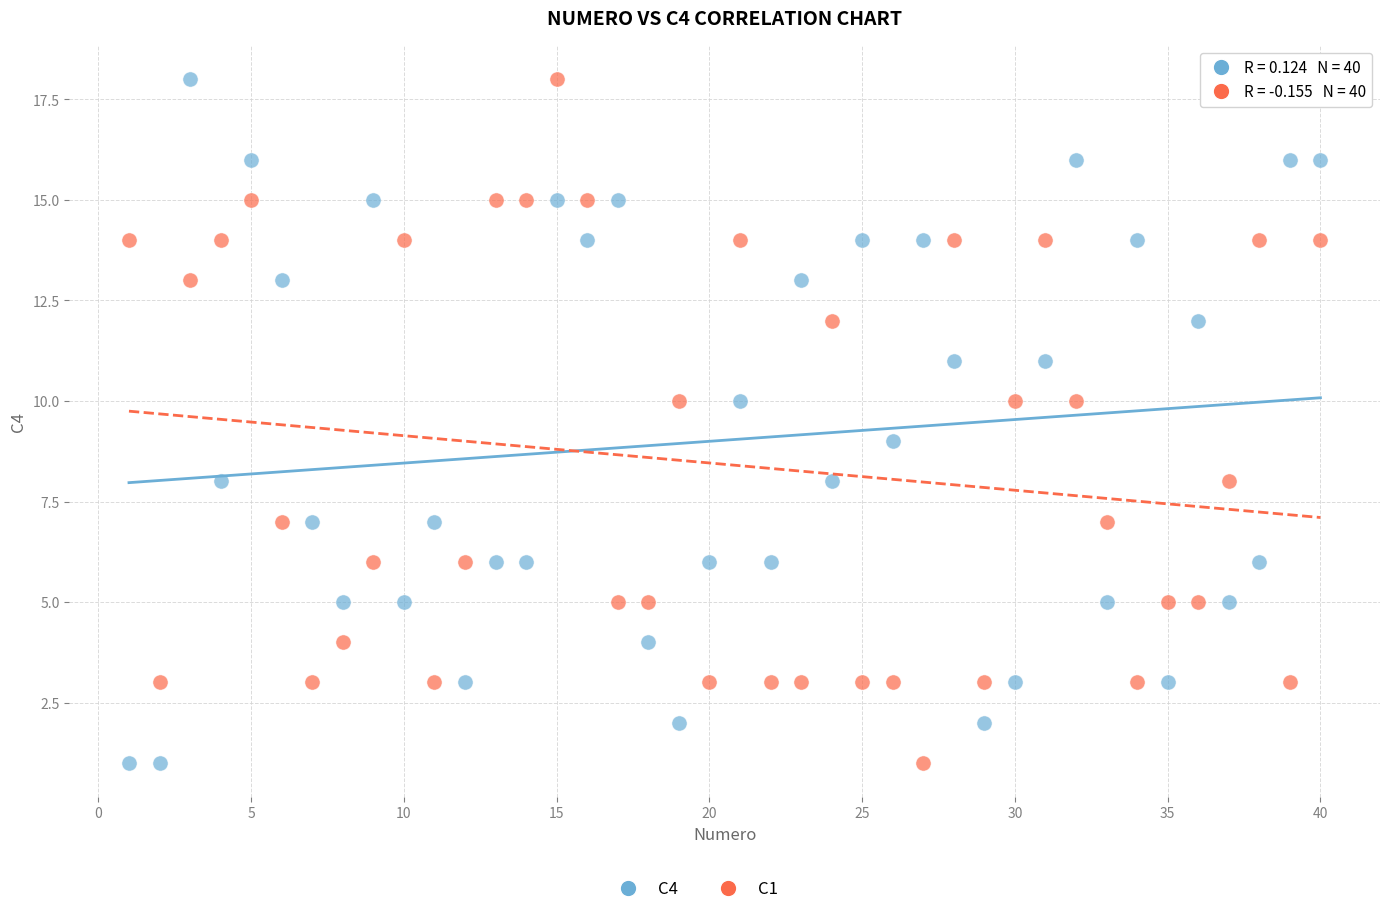

What is the X range (max minus min) for the scatter plot?

39